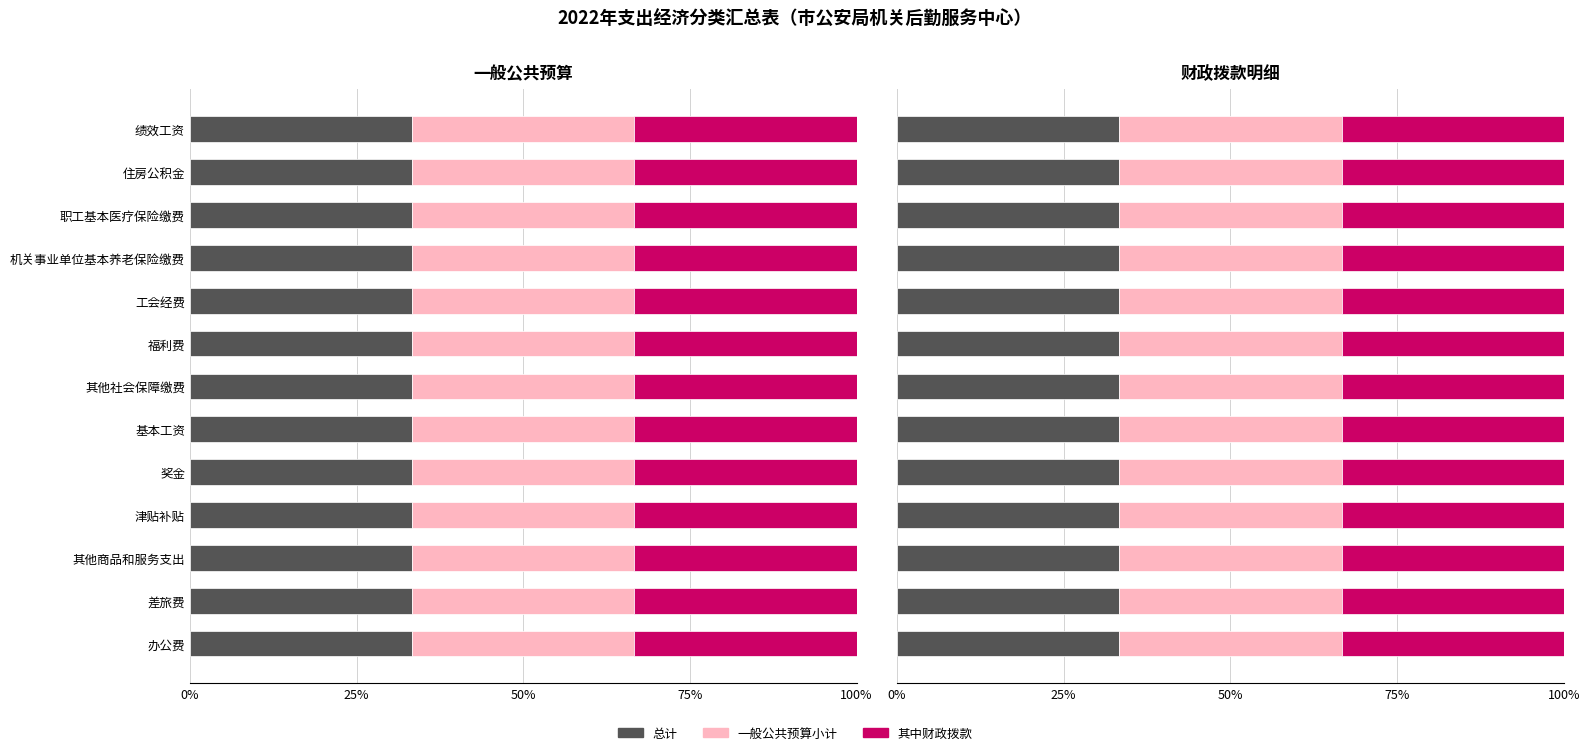

Which label corresponds to the largest value in the chart?

津贴补贴